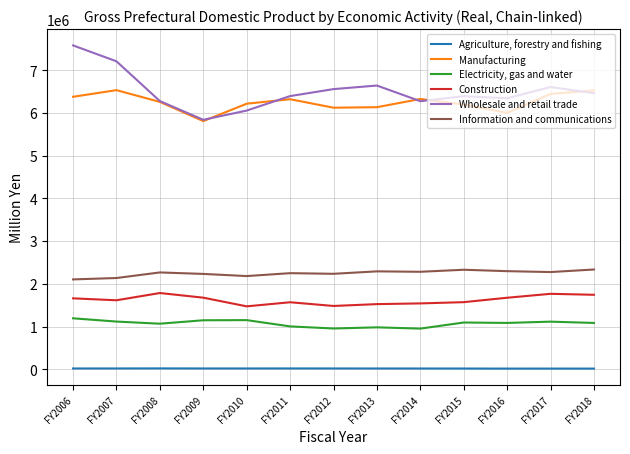

Which series has the largest range (max minus min)?

Wholesale and retail trade